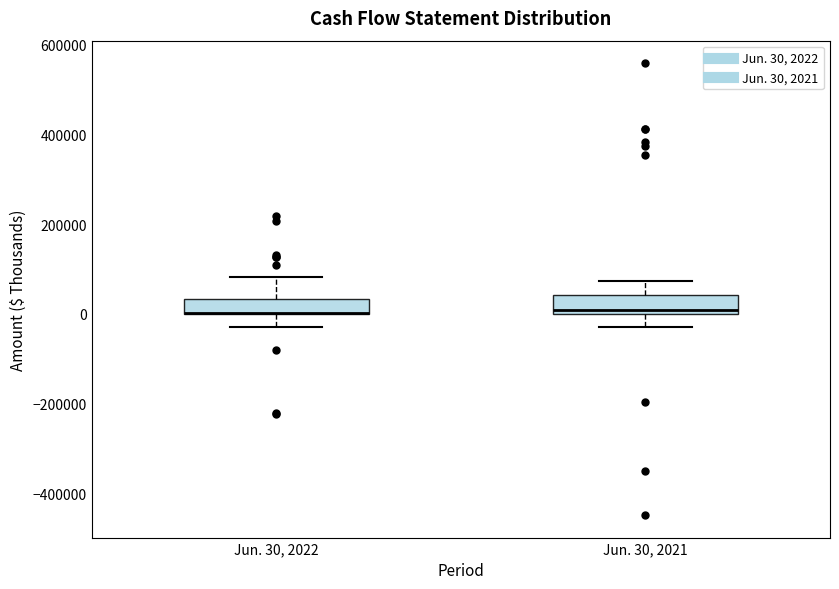

Reading left to right, read every box against the y-axis: the position of its median line, the range the box covers, and the ends of its whiskers. The values are not printed on the chart, so give them approximately, as read against the axis.

Jun. 30, 2022: median 0 (drawn on the box's lower edge), box 0 to 40000, whiskers -20000 to 80000
Jun. 30, 2021: median 0 (just above the box's lower edge), box 0 to 40000, whiskers -20000 to 80000